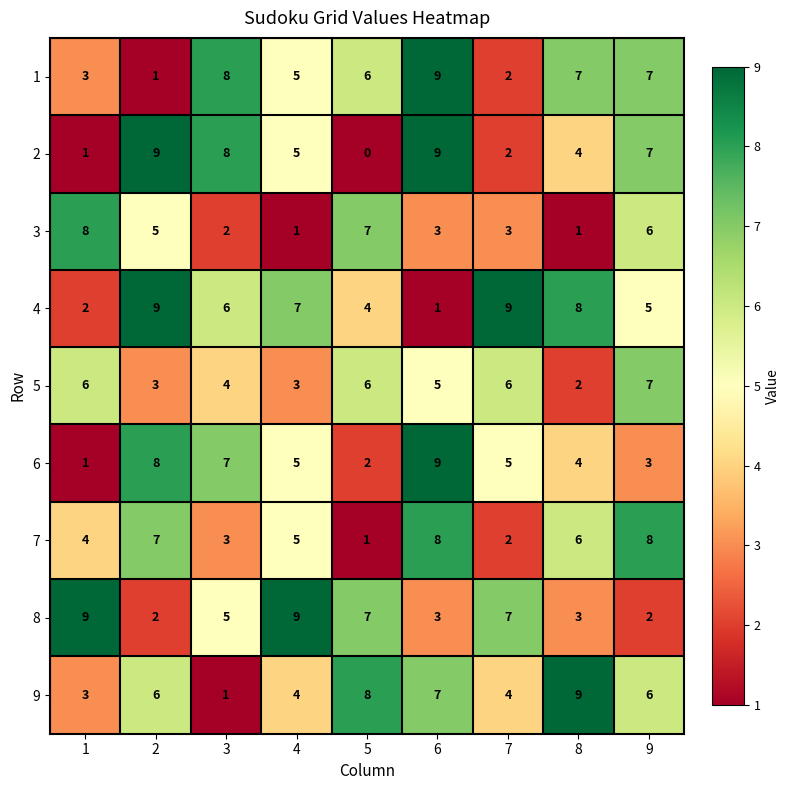

What is the greatest value displayed?

9